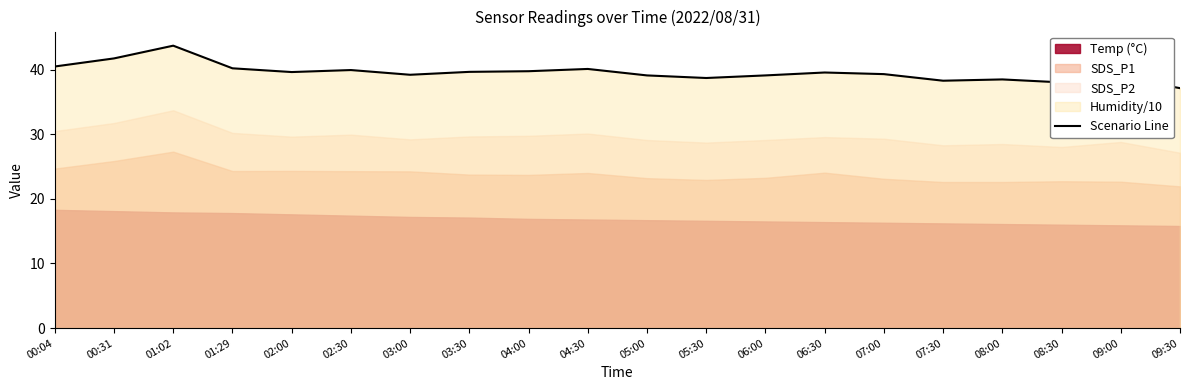

What is the sum of the values at 06:30 and 04:30?

79.6